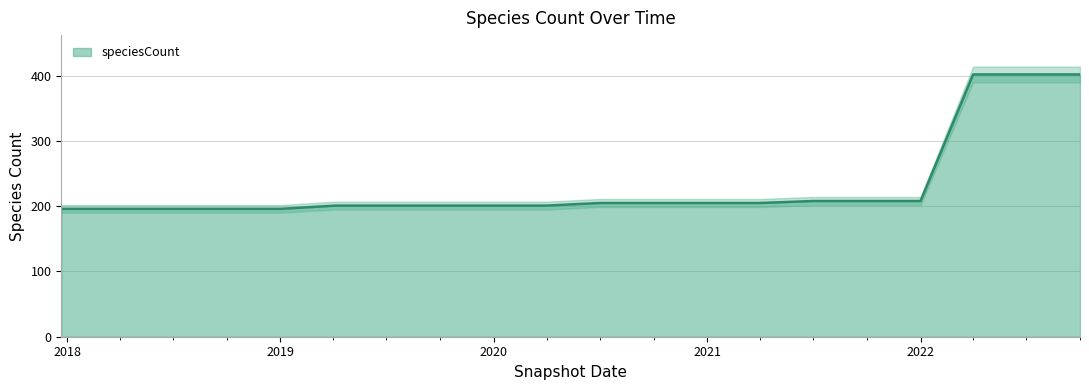

Does the chart have visible grid lines?

Yes